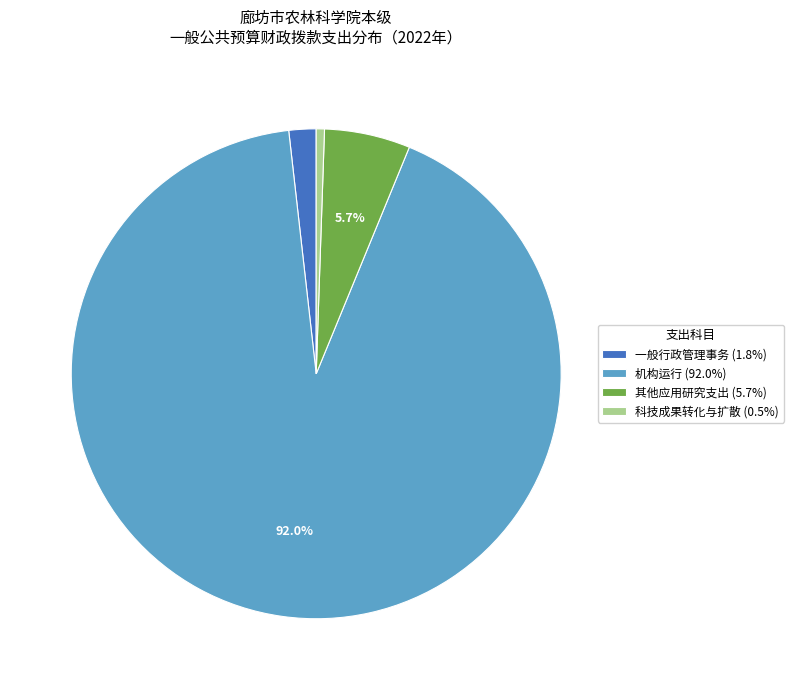

How many segments does this pie chart have?

4